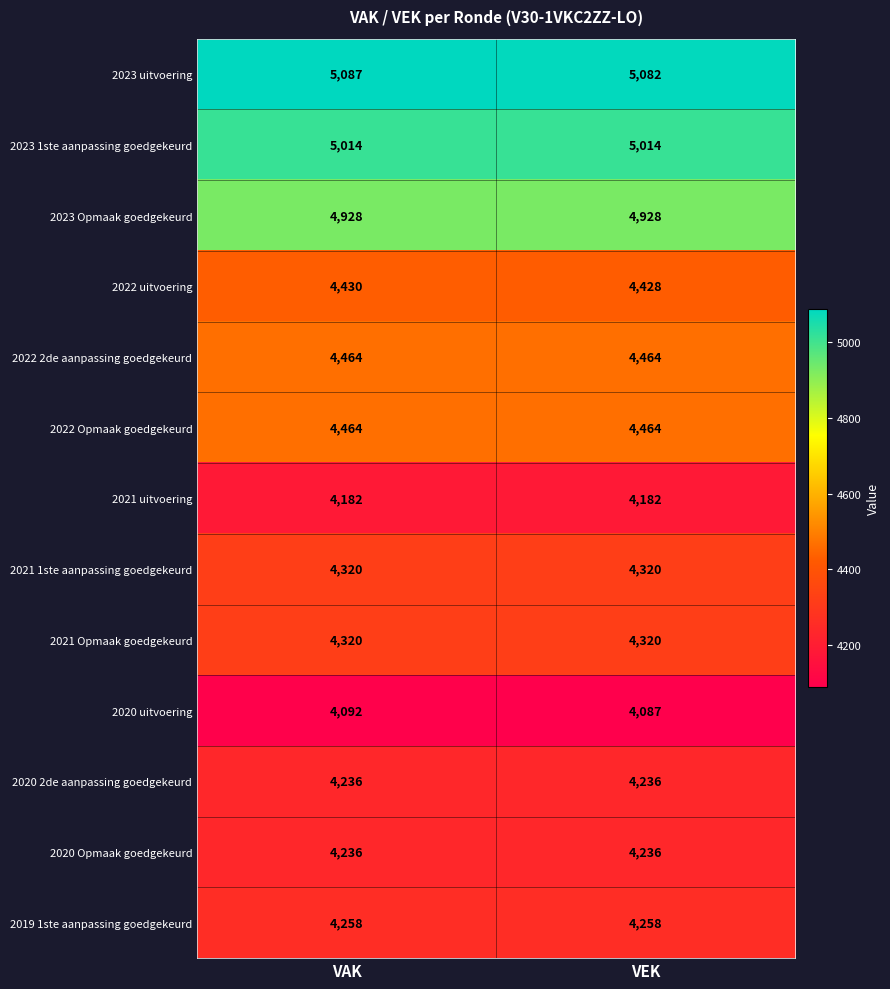

Reading left to right, extract all data points from this chart.

2023 uitvoering: VAK=5087	VEK=5082
2023 1ste aanpassing goedgekeurd: VAK=5014	VEK=5014
2023 Opmaak goedgekeurd: VAK=4928	VEK=4928
2022 uitvoering: VAK=4430	VEK=4428
2022 2de aanpassing goedgekeurd: VAK=4464	VEK=4464
2022 Opmaak goedgekeurd: VAK=4464	VEK=4464
2021 uitvoering: VAK=4182	VEK=4182
2021 1ste aanpassing goedgekeurd: VAK=4320	VEK=4320
2021 Opmaak goedgekeurd: VAK=4320	VEK=4320
2020 uitvoering: VAK=4092	VEK=4087
2020 2de aanpassing goedgekeurd: VAK=4236	VEK=4236
2020 Opmaak goedgekeurd: VAK=4236	VEK=4236
2019 1ste aanpassing goedgekeurd: VAK=4258	VEK=4258